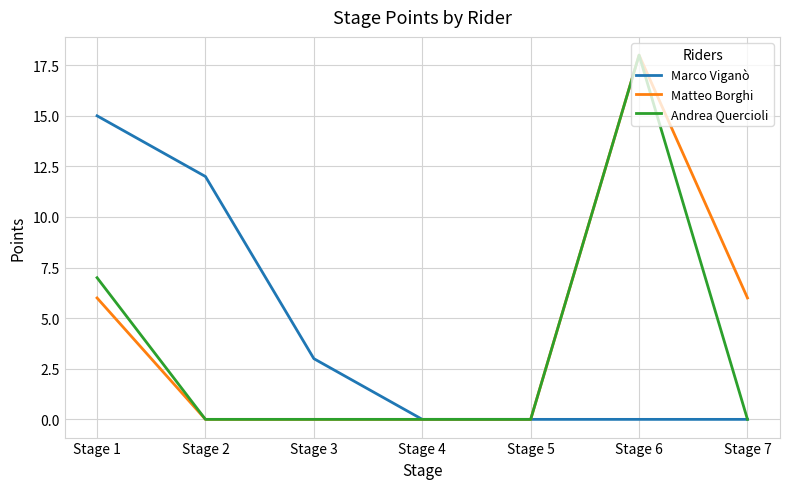

Reading right to left, list all the values displayed in this chart.

Marco Viganò: Stage 7=0	Stage 6=0	Stage 5=0	Stage 4=0	Stage 3=3	Stage 2=12	Stage 1=15
Matteo Borghi: Stage 7=6	Stage 6=18	Stage 5=0	Stage 4=0	Stage 3=0	Stage 2=0	Stage 1=6
Andrea Quercioli: Stage 7=0	Stage 6=18	Stage 5=0	Stage 4=0	Stage 3=0	Stage 2=0	Stage 1=7